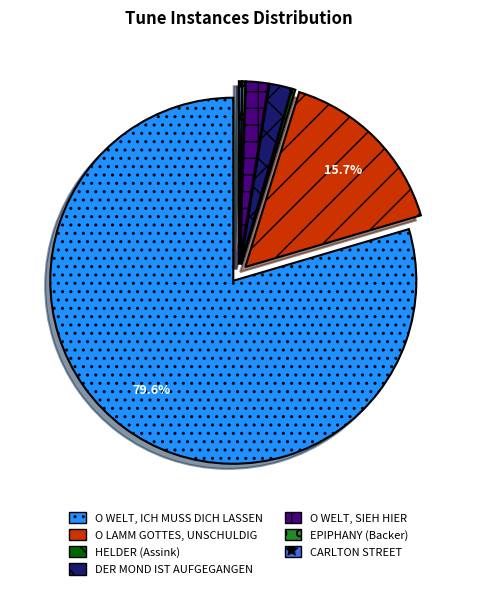

How much of the chart is everything except O LAMM GOTTES, UNSCHULDIG?

84.3%